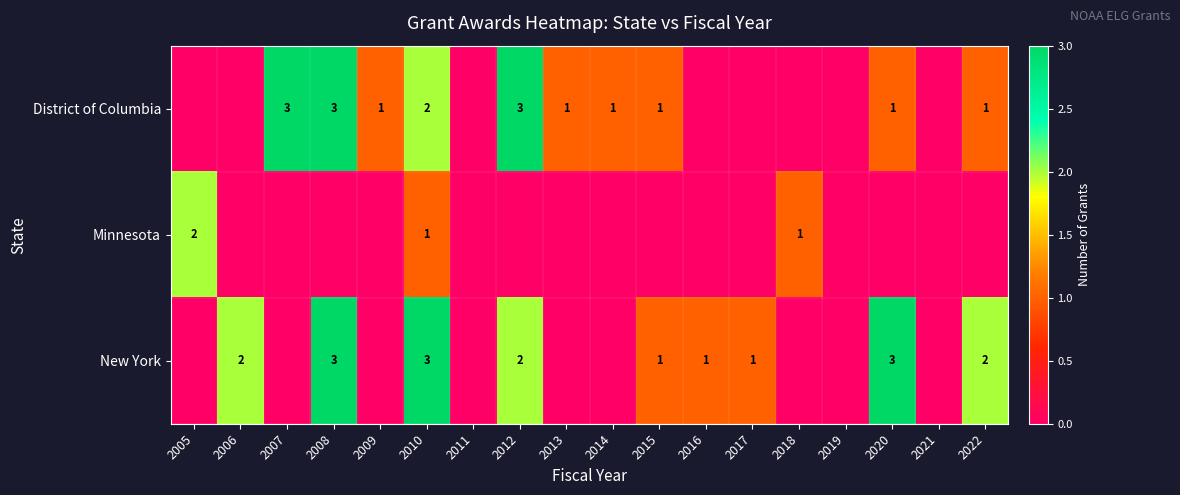

The New York series shows 3 at 2020. True or false?

True